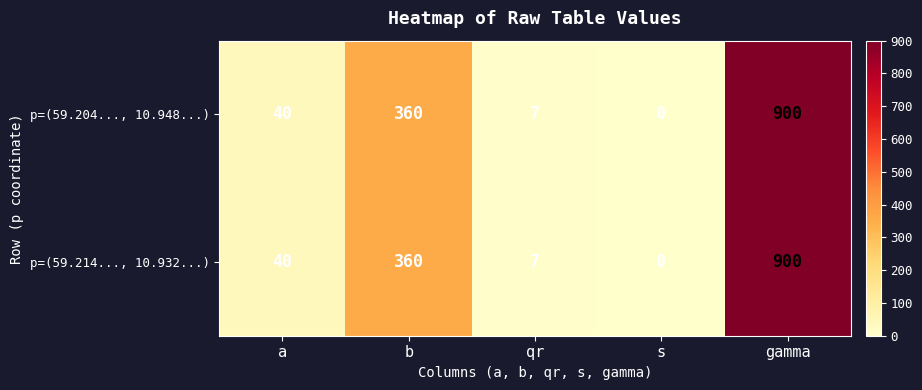

Reading left to right, what are all the values shown in this chart?

p=(59.204..., 10.948...): 40	360	7	0	900
p=(59.214..., 10.932...): 40	360	7	0	900